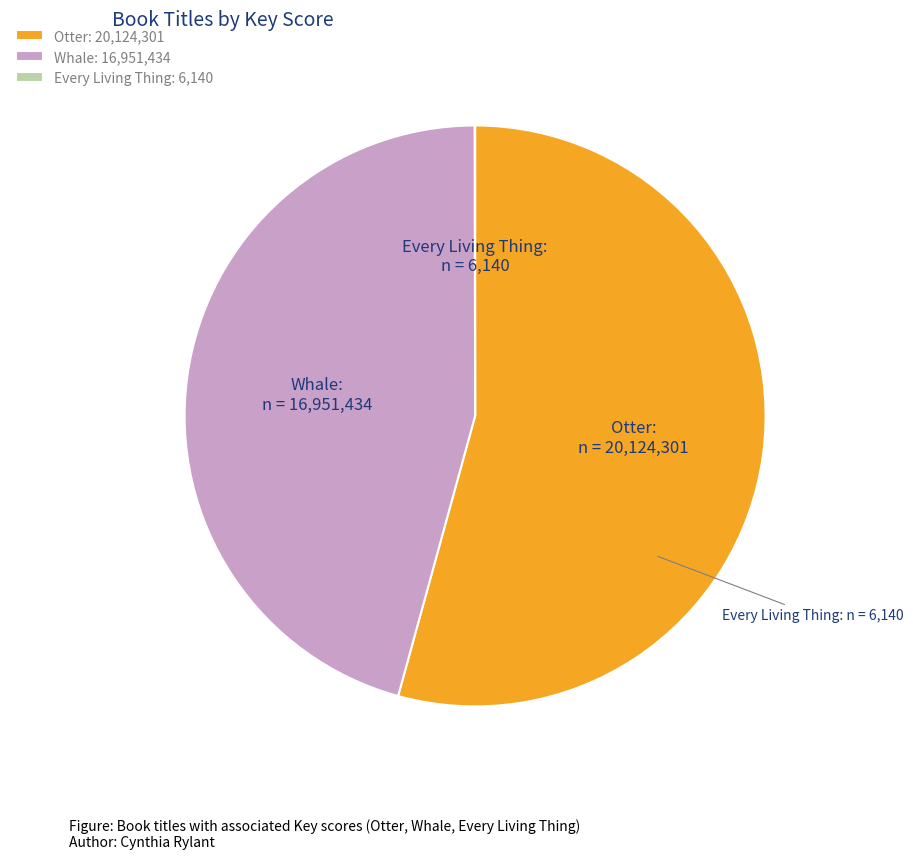

Do Otter and Whale together represent more than half of the pie?

Yes